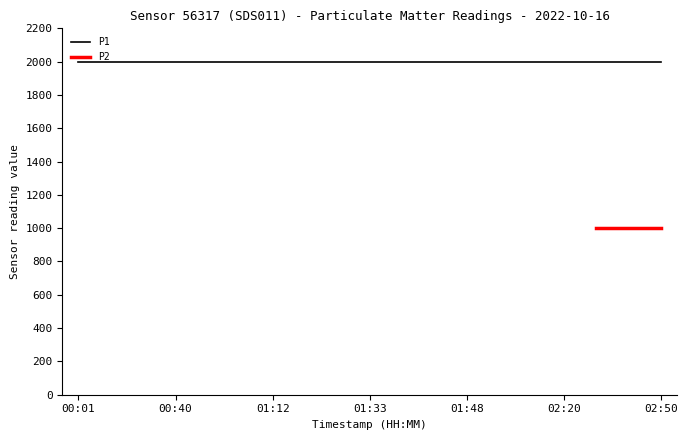

What is the total value across all series at 02:00?

2999.8